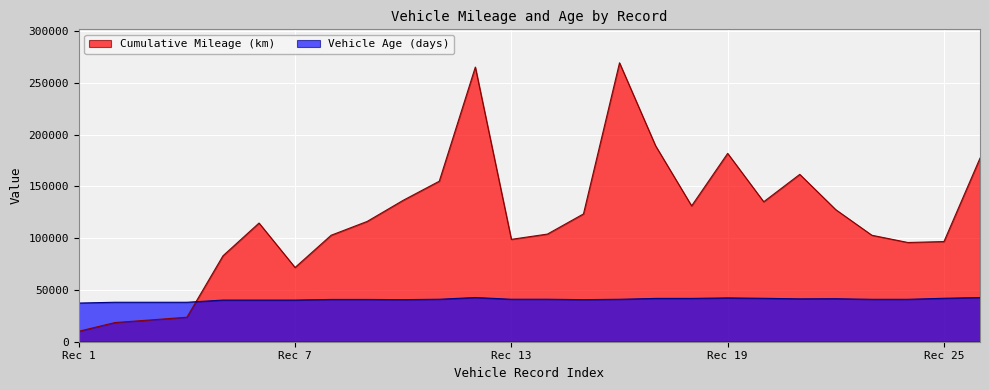

What is the maximum value for Cumulative Mileage (km)?

269313